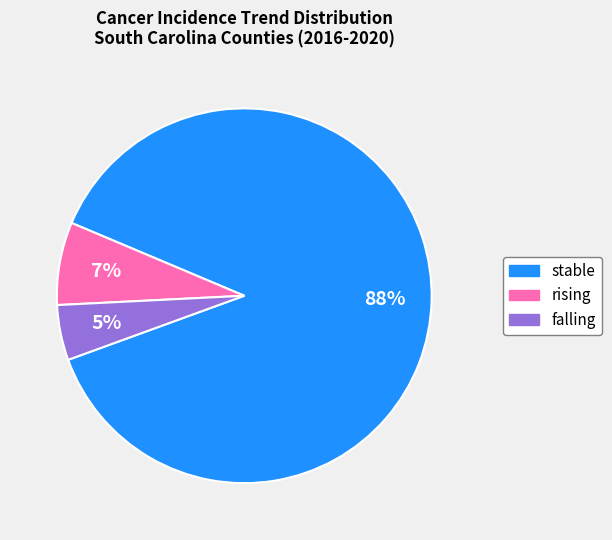

Which has a higher value, rising or stable?

stable